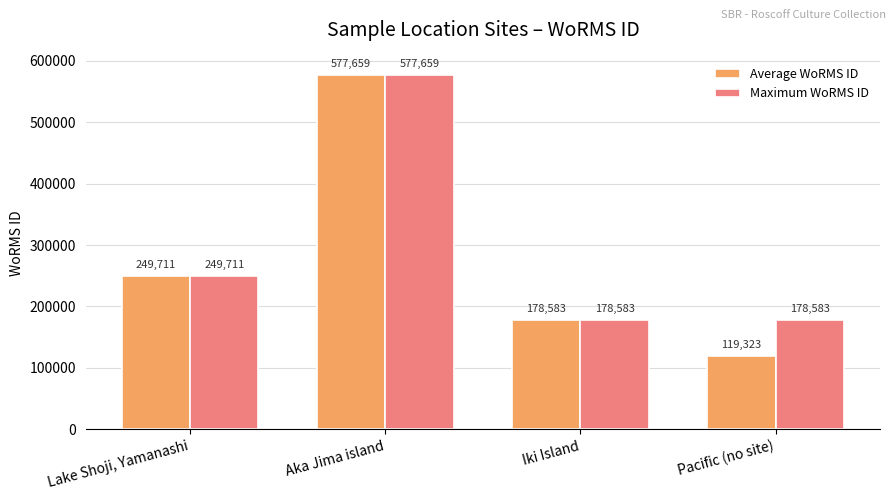

What are all the series names shown in the legend?

Average WoRMS ID, Maximum WoRMS ID